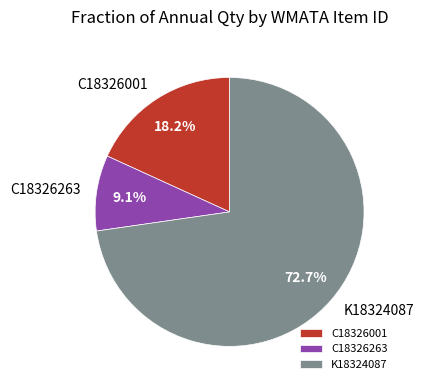

How many slices are in this pie chart?

3